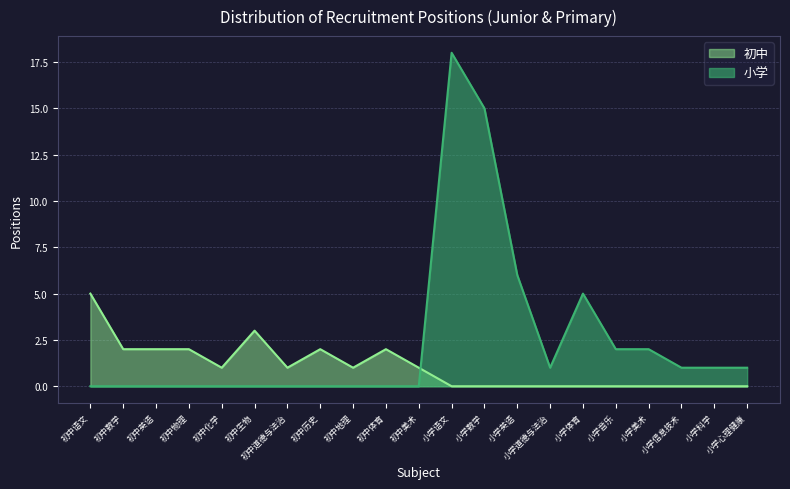

The value of 小学 at 初中语文 is 10. True or false?

False